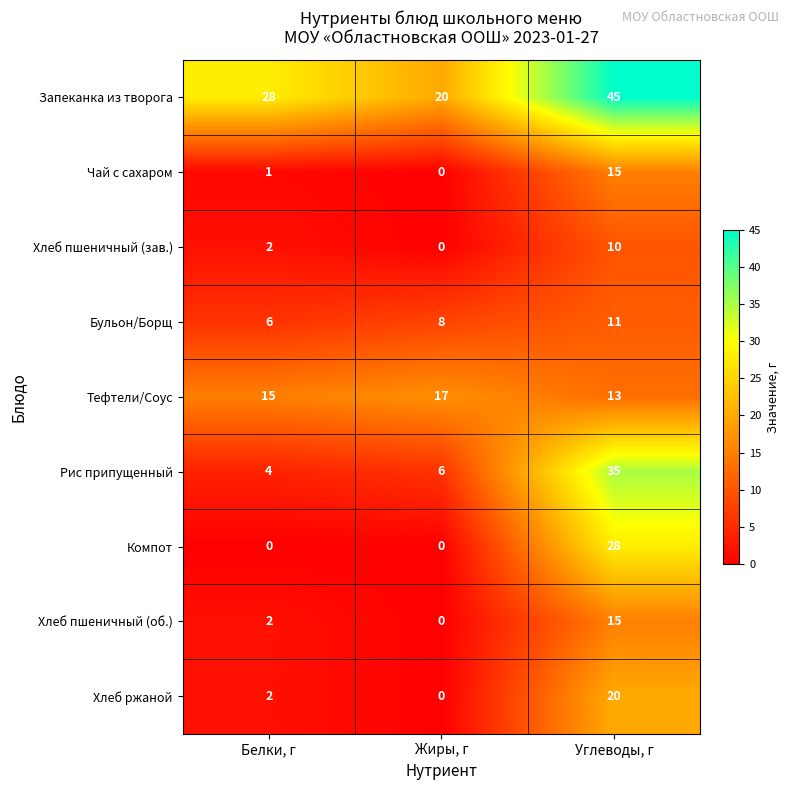

How many positive values does the Хлеб пшеничный (зав.) series have?

2